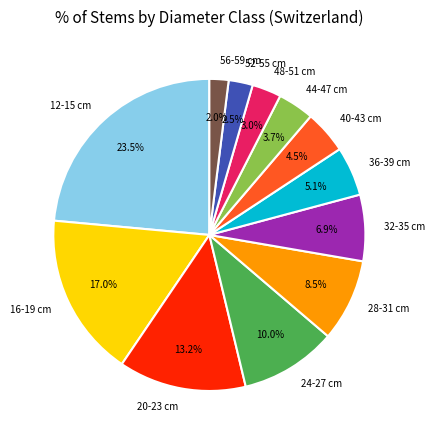

Is there any slice that represents more than half of the pie?

No